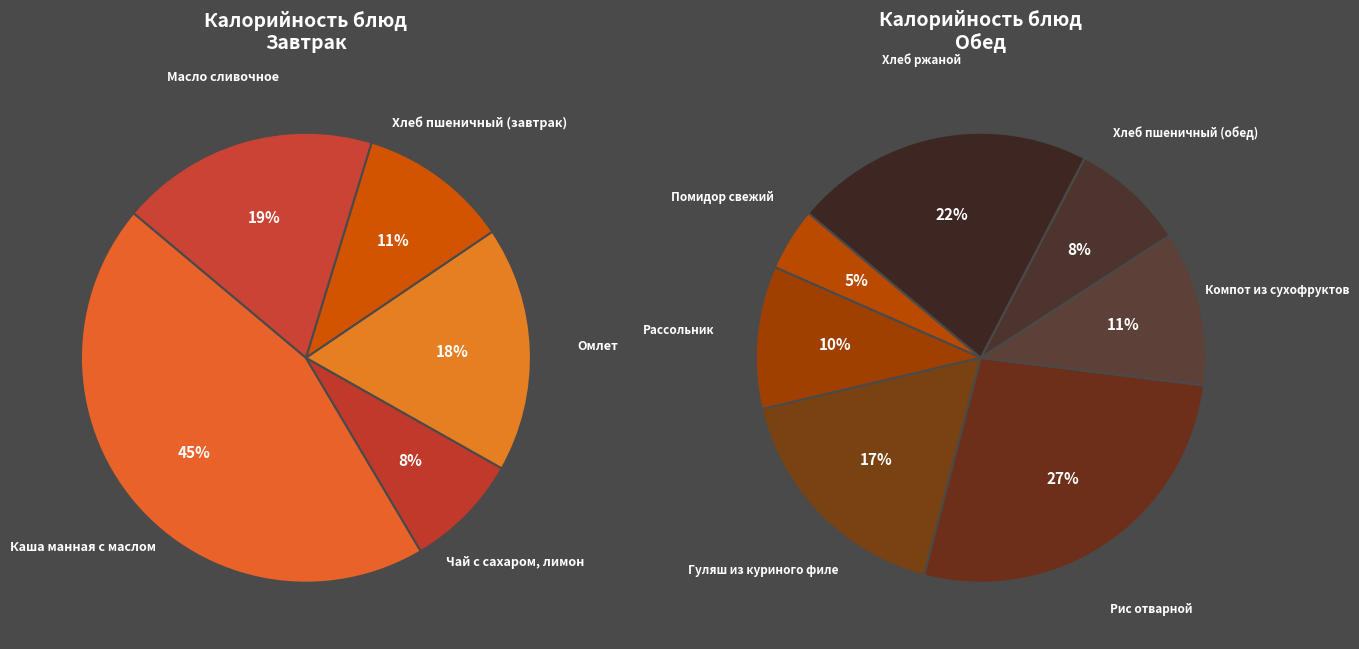

Does any single category account for the majority?

No